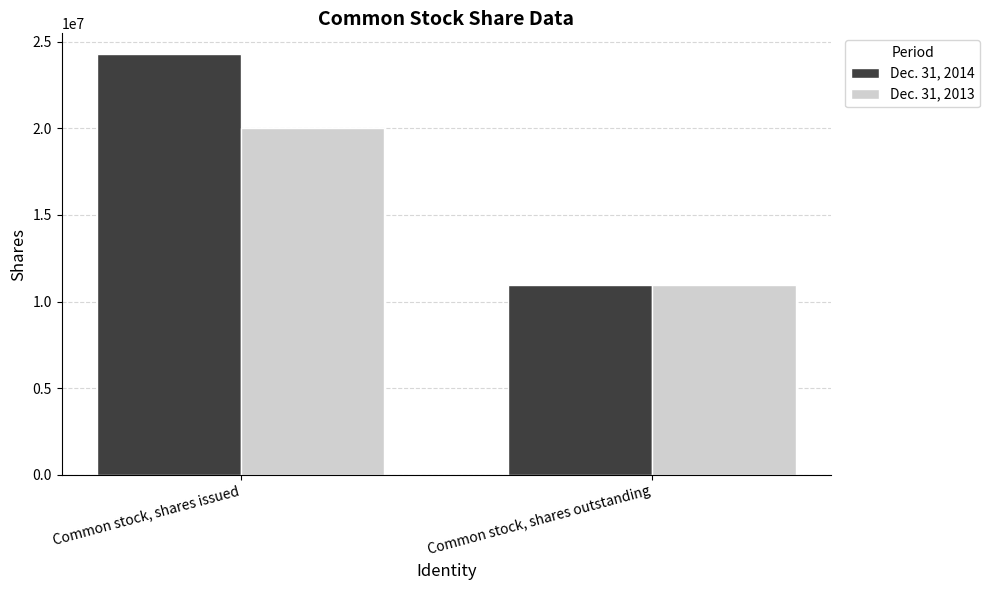

What is the value of the Dec. 31, 2013 bar at the 2nd from the left?

10928099